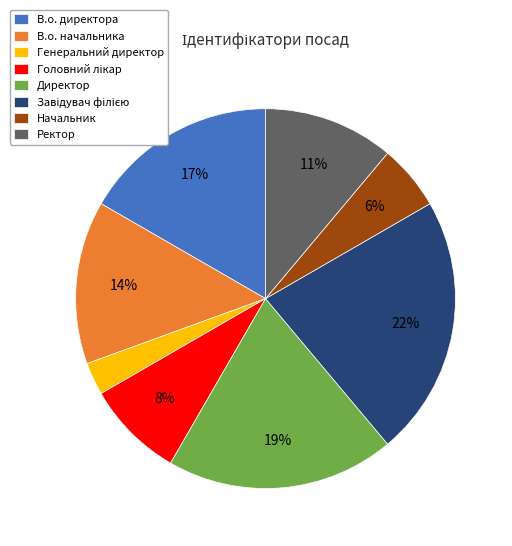

How many slices are in this pie chart?

8